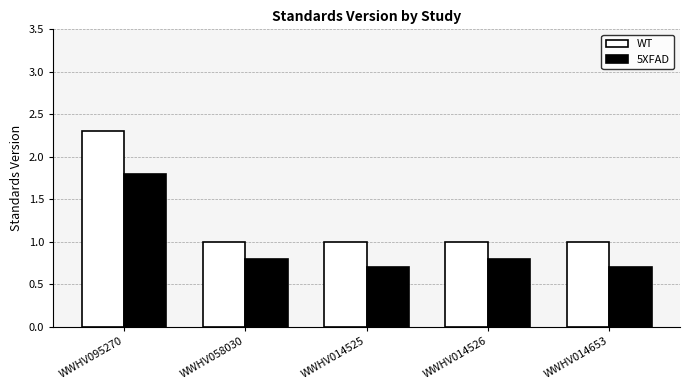

What is the total value across all series at WWHV014653?

1.7